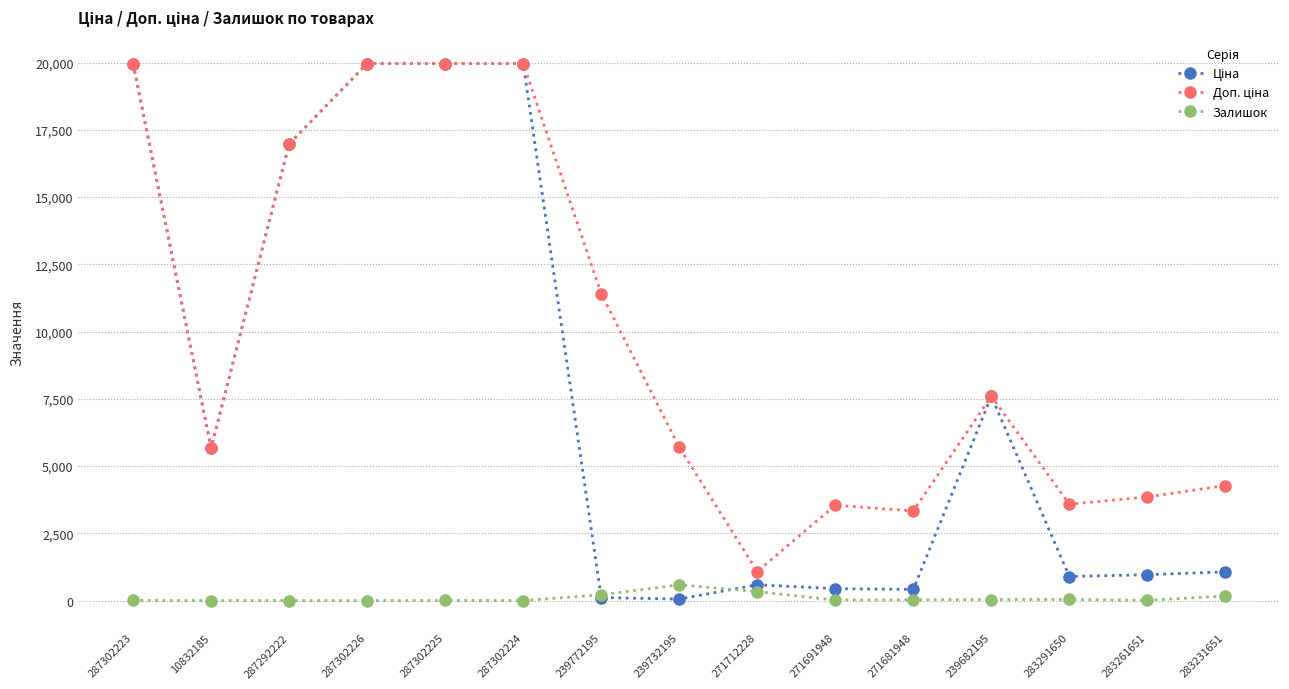

At how many categories does at least one series exceed 4756?

9